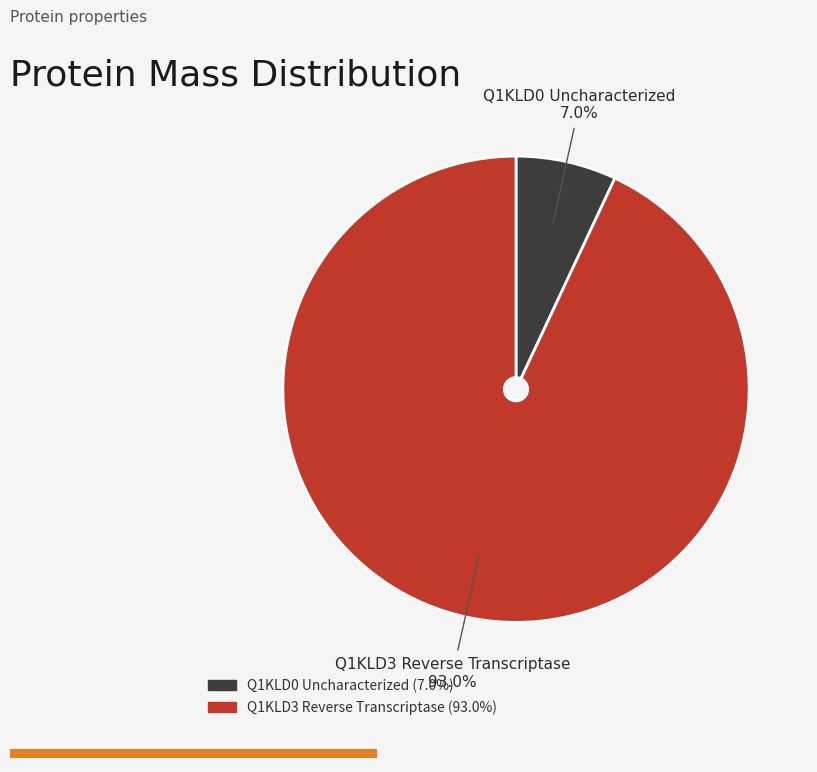

Is it true that Q1KLD3 Reverse Transcriptase is 93% of the pie?

True